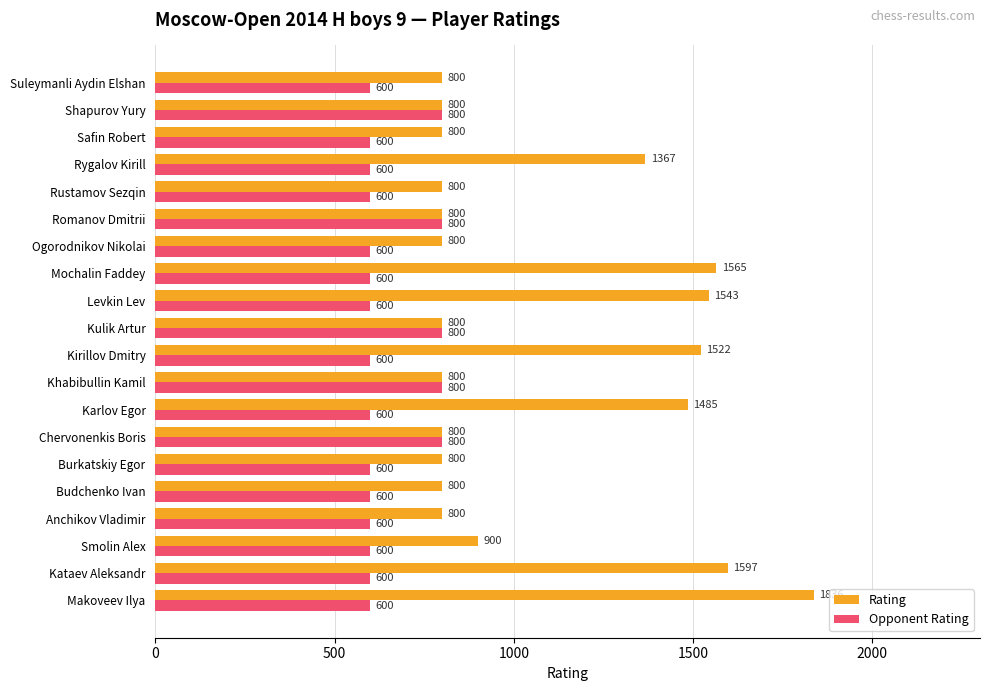

Rank the series by their average value, from highest to lowest.

Rating, Opponent Rating